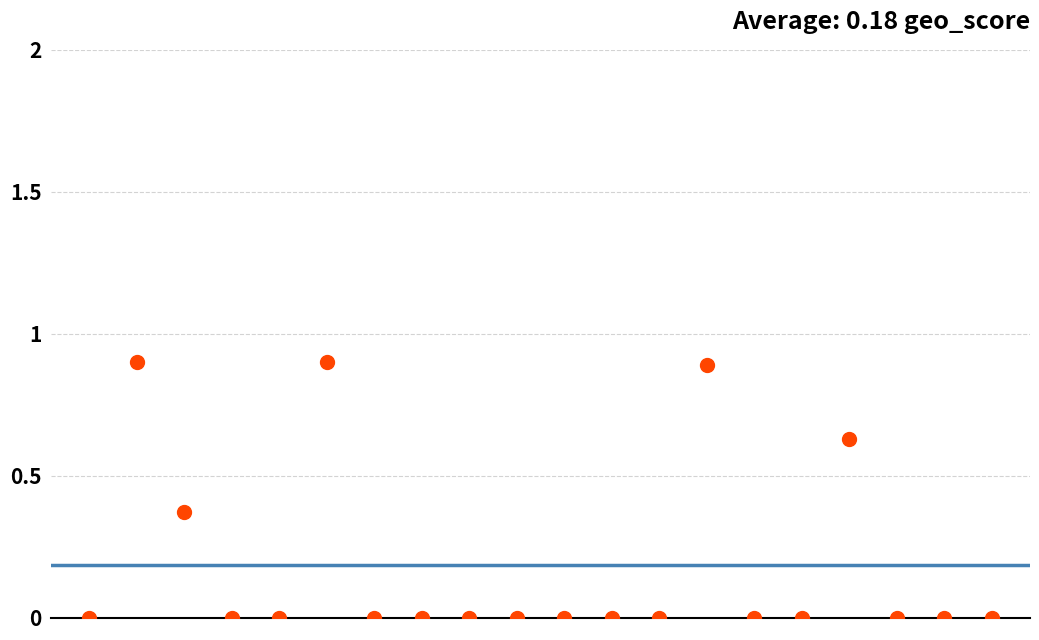

How many points are shown in the scatter plot?

20